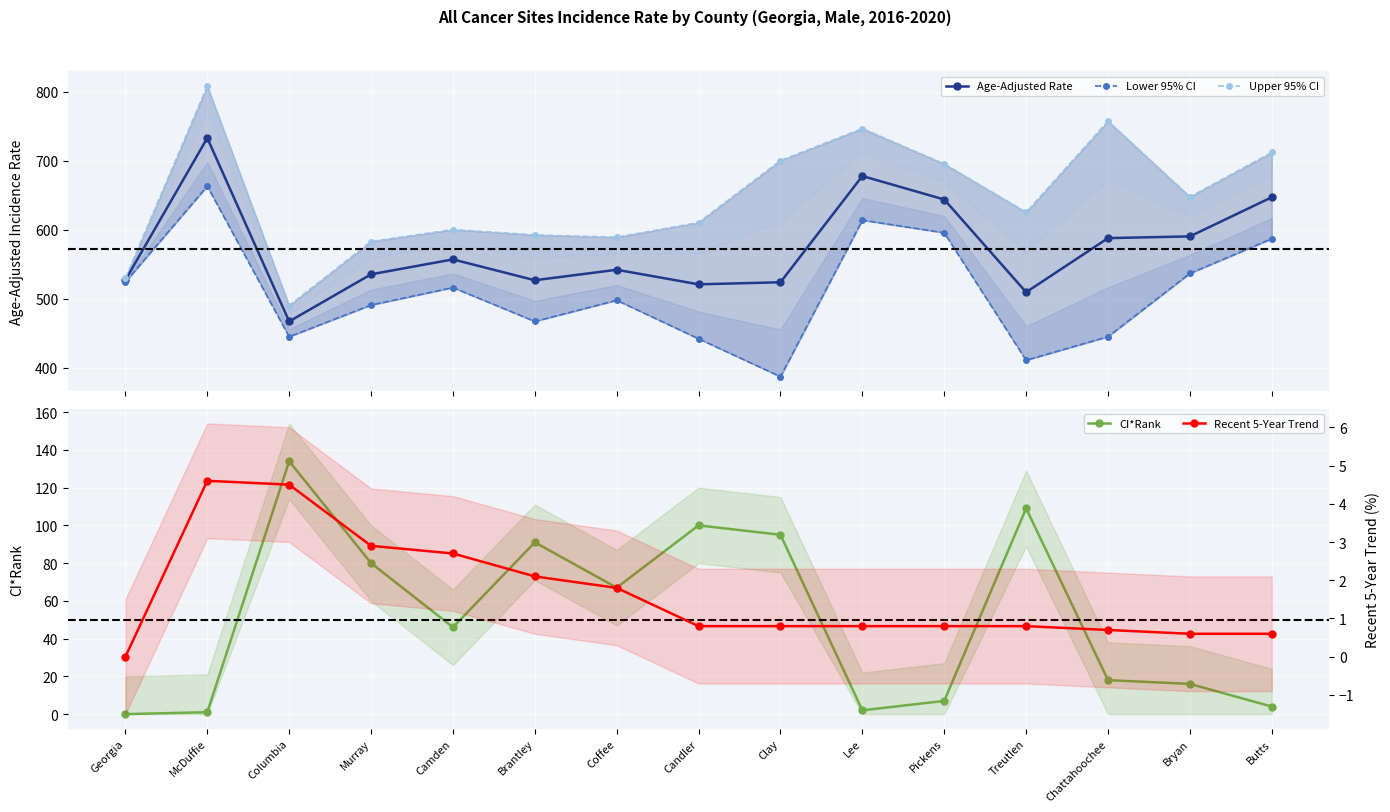

What is the difference between the maximum and minimum values in the Recent 5-Year Trend series?

4.6